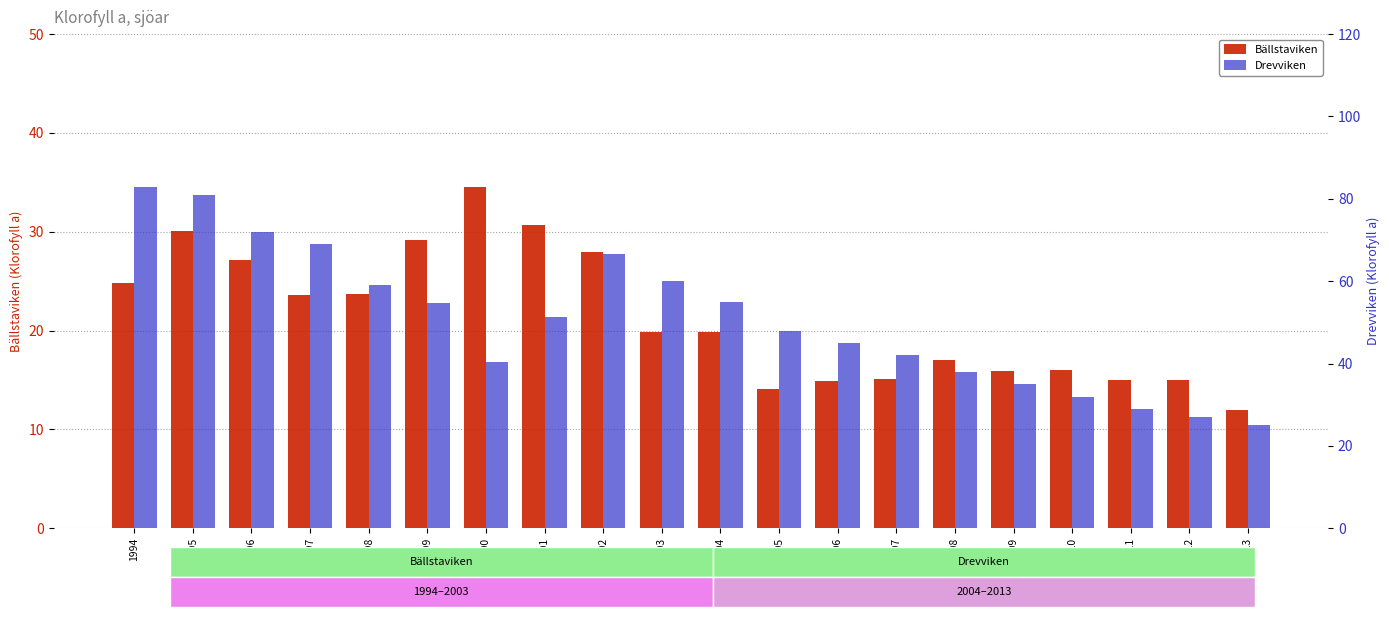

Reading left to right, list all the values displayed in this chart.

Bällstaviken: 1994=24.8	1995=30.1	1996=27.1	1997=23.6	1998=23.7	1999=29.2	2000=34.5	2001=30.7	2002=28.0	2003=19.9	2004=19.9	2005=14.1	2006=14.9	2007=15.1	2008=17.0	2009=16.0	2010=16.0	2011=15.0	2012=15.0	2013=12.0
Drevviken: 1994=83.0	1995=81.0	1996=72.0	1997=69.0	1998=59.0	1999=54.7	2000=40.3	2001=51.3	2002=66.7	2003=60.0	2004=55.0	2005=48.0	2006=45.0	2007=42.0	2008=38.0	2009=35.0	2010=32.0	2011=29.0	2012=27.0	2013=25.0